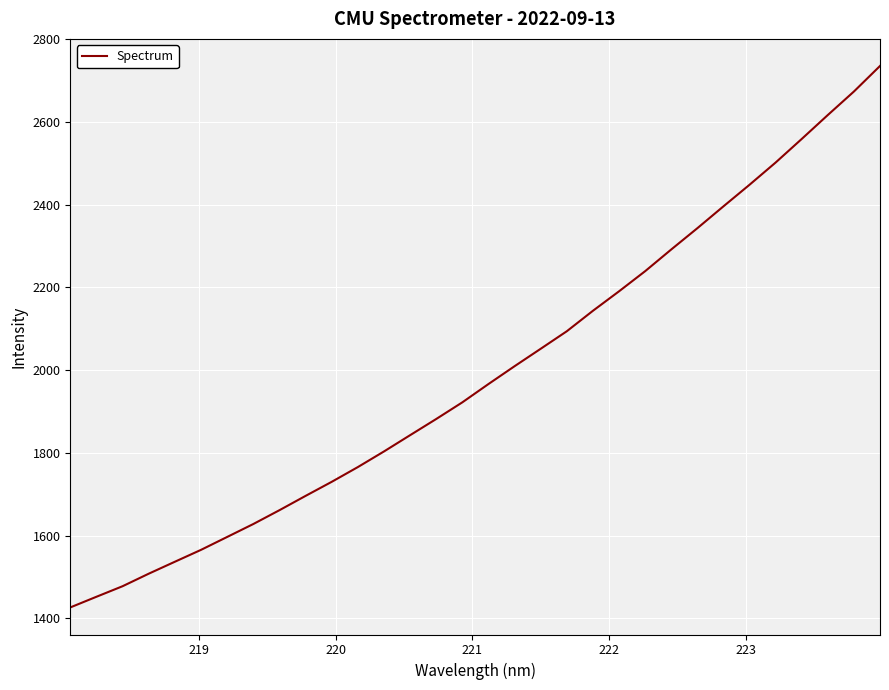

What is the maximum value shown in the chart?

2735.5